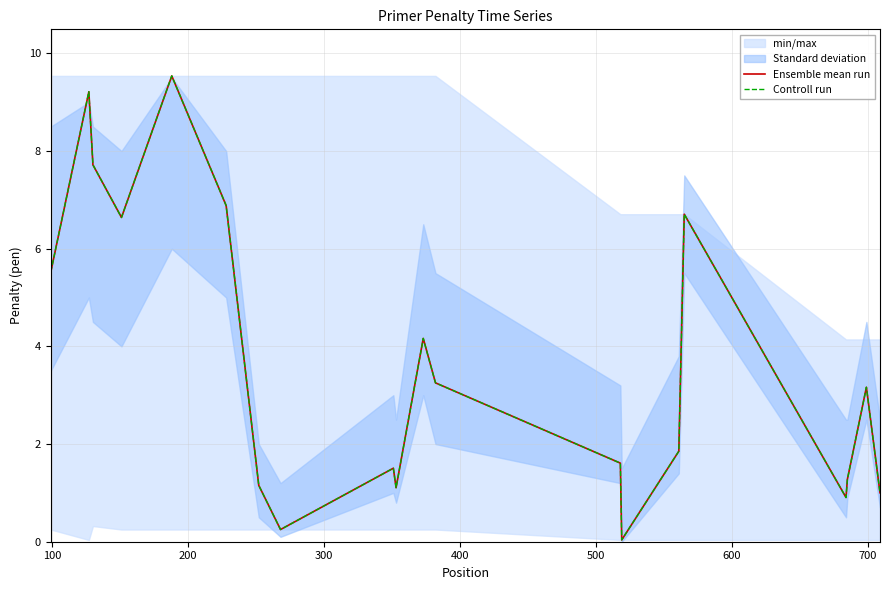

What is the maximum value shown in the chart?

9.5